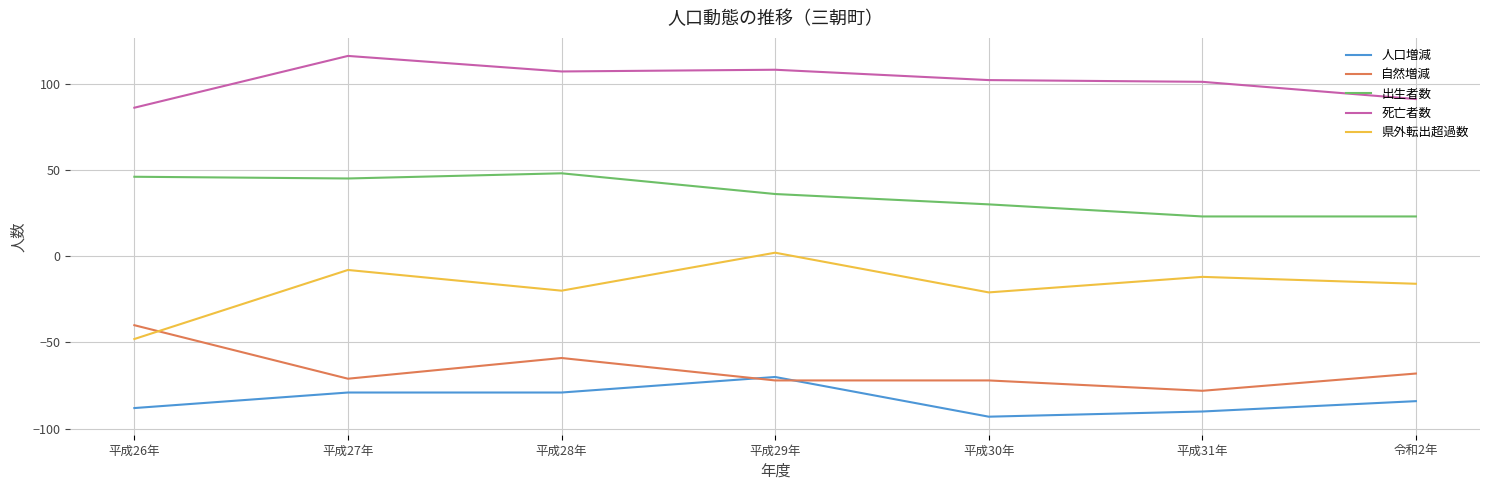

What is the smallest value displayed?

-93